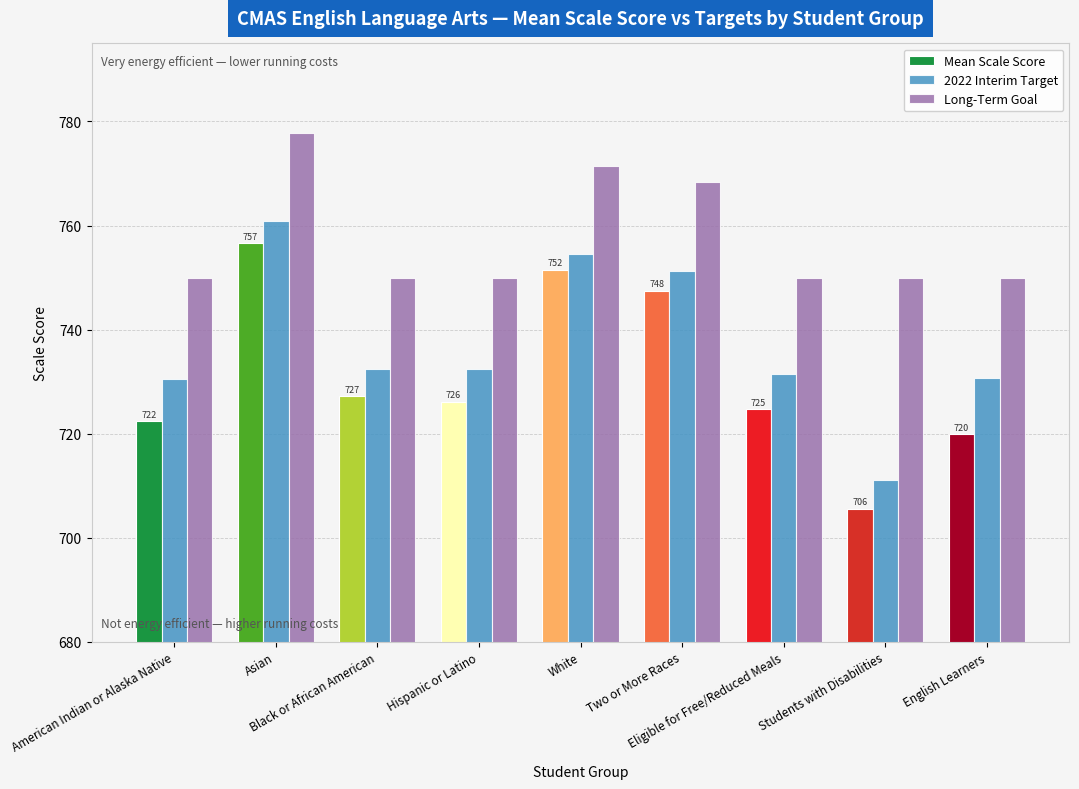

Which series has the largest total across all categories?

Long-Term Goal